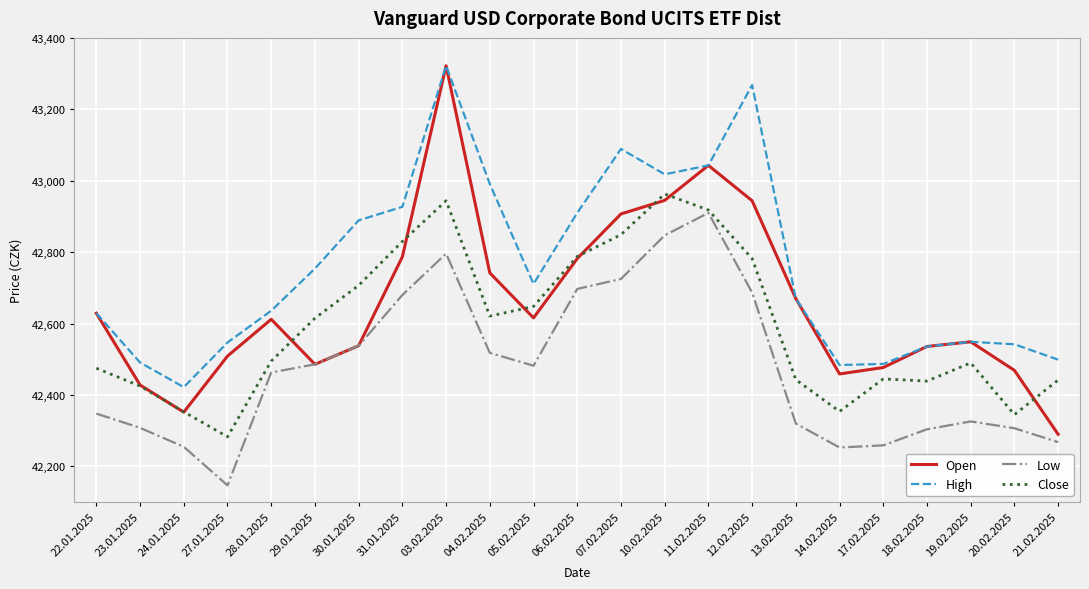

What is the spread (max minus min) of values at 31.01.2025?

247